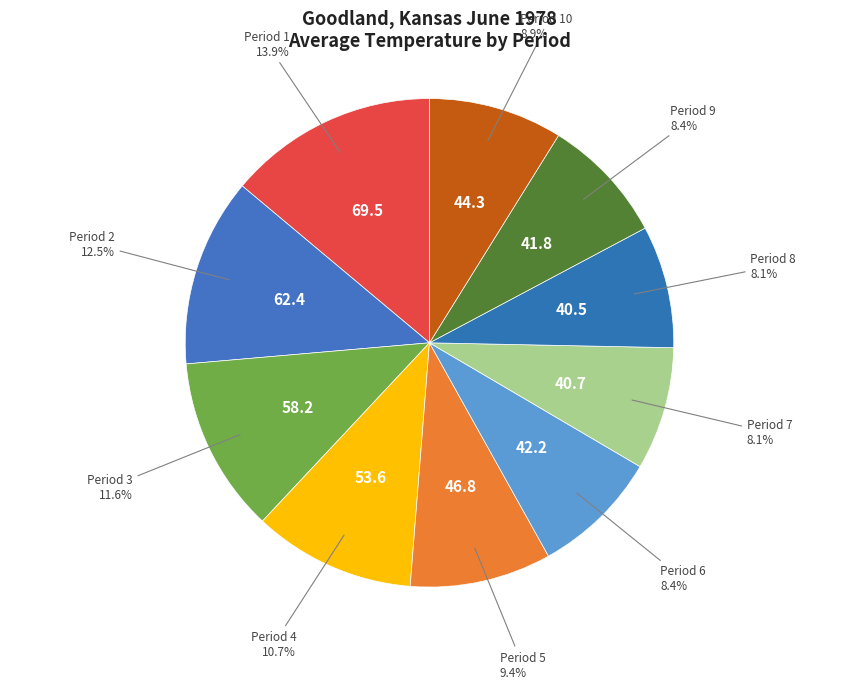

Combined, what portion of the pie is Period 1 and Period 4?

24.6%